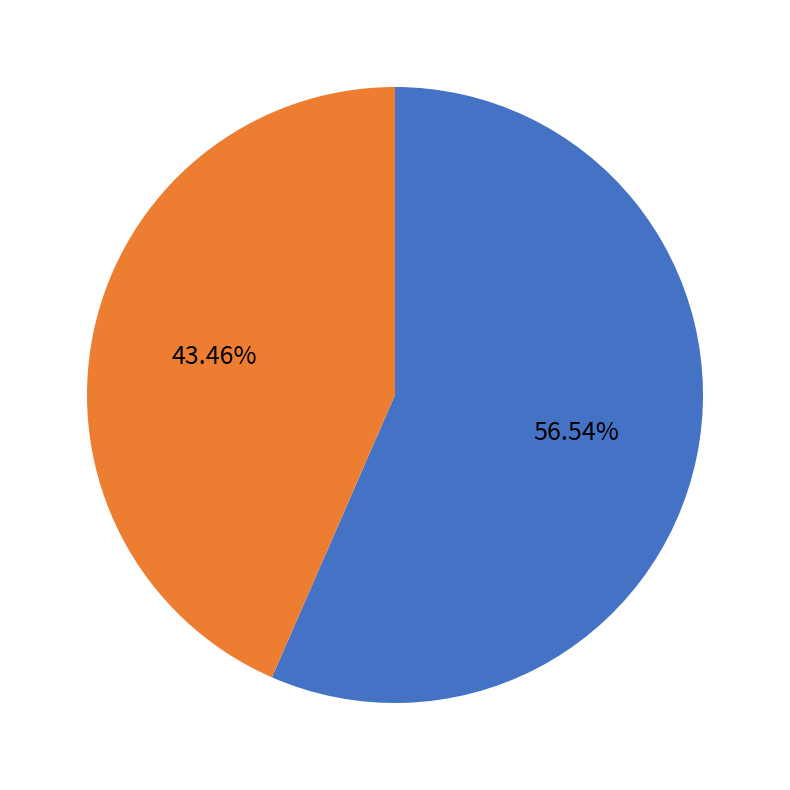

To the nearest percent, what is the difference between the largest and smallest slice percentages?

13%